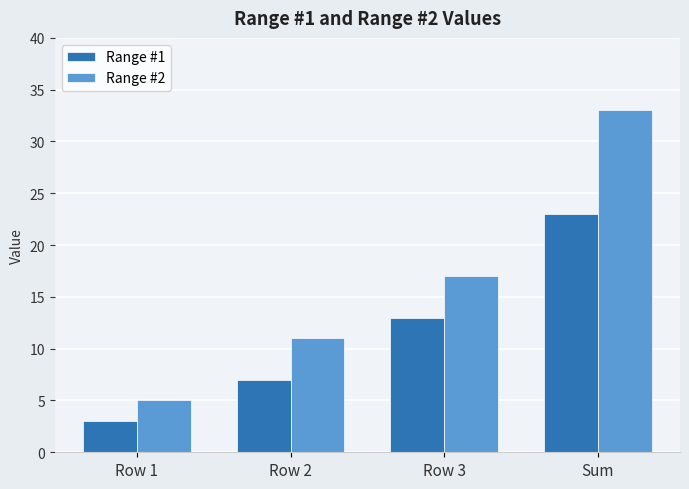

Which category has the highest value across all series?

Sum